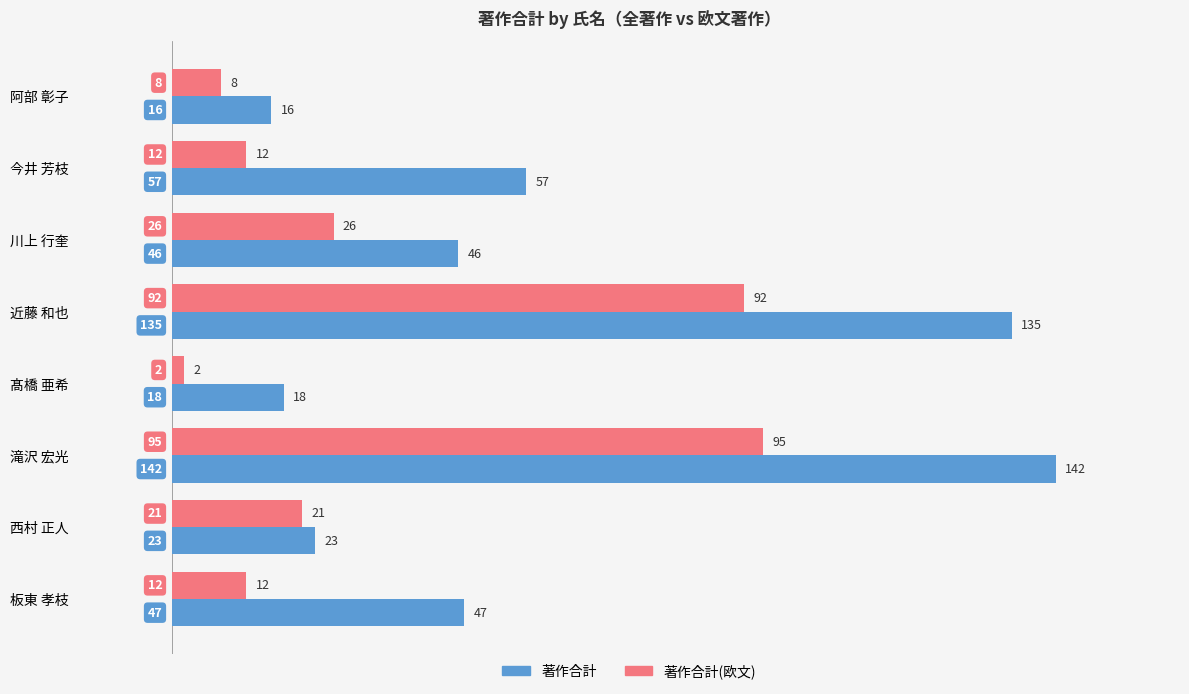

At which category does the chart reach its peak across all series?

滝沢 宏光